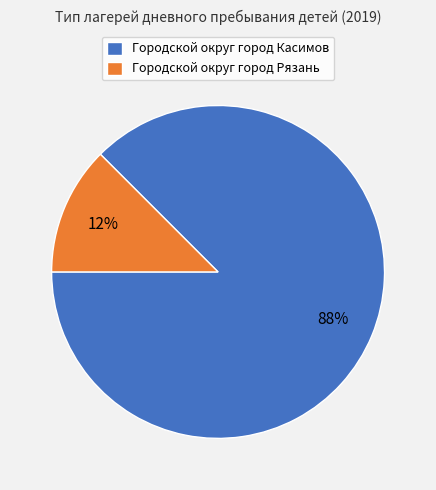

Which category accounts for the majority?

Городской округ город Касимов